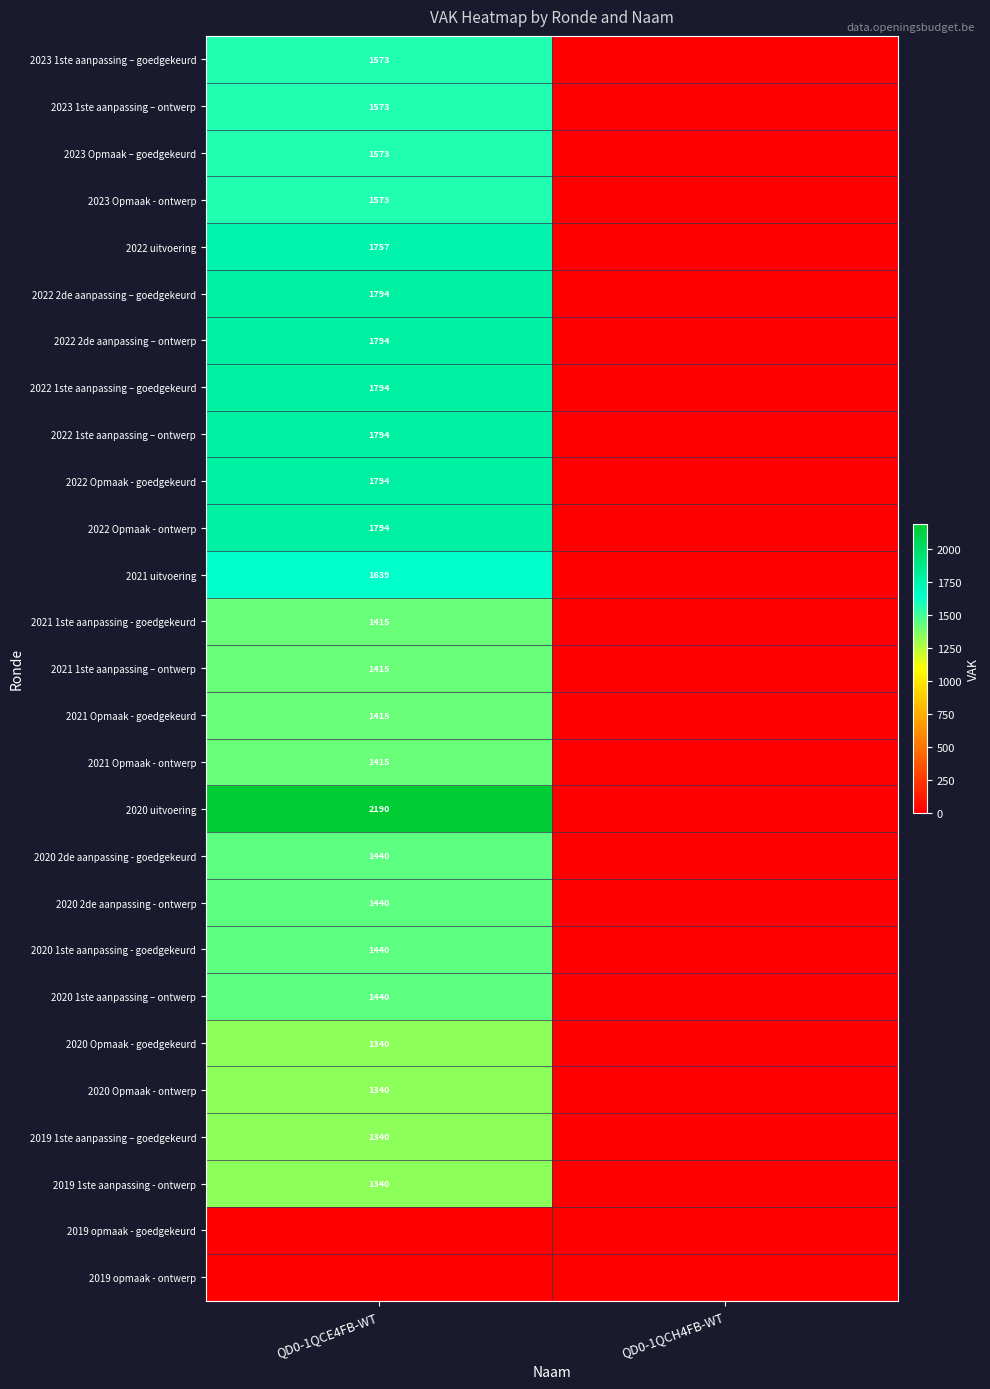

True or false: 2021 Opmaak - ontwerp has a value of 1415 at QD0-1QCE4FB-WT.

True